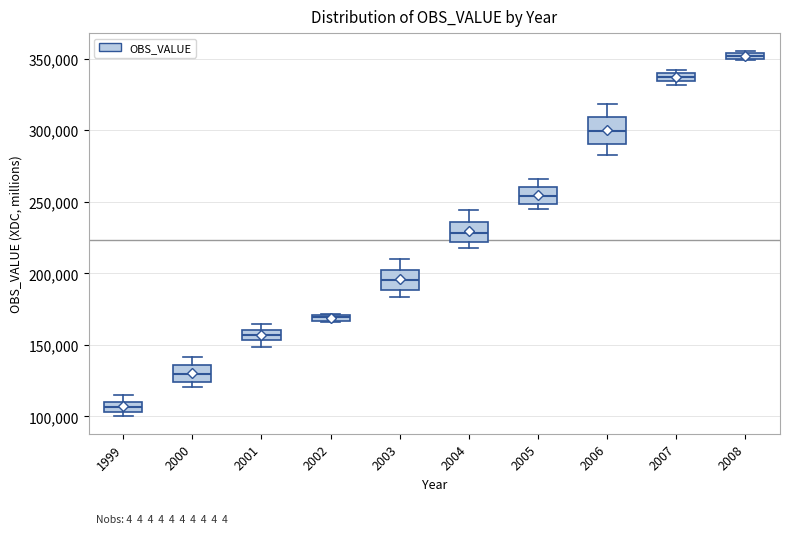

Which box has the highest median line?

2008